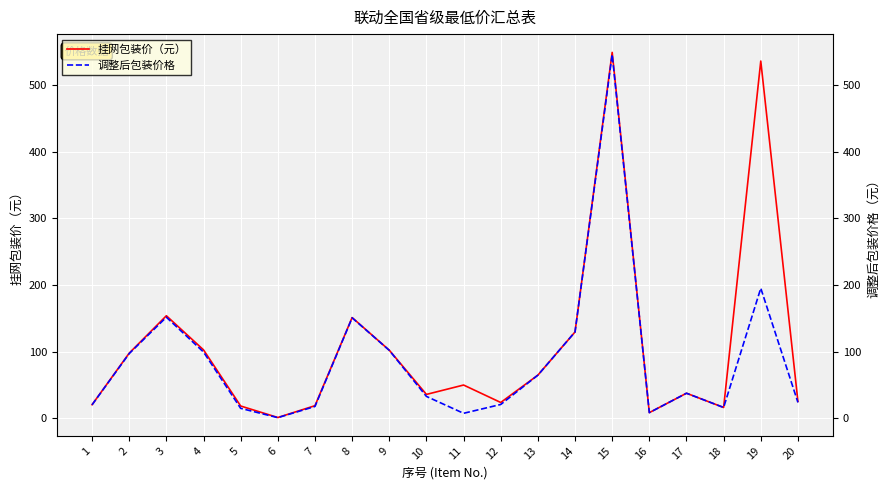

What is the sum of the 调整后包装价格 values at 7 and 19?

213.0